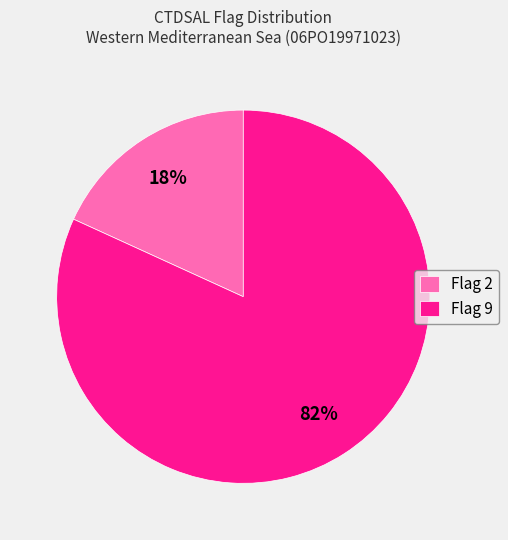

The Flag 2 slice represents 12% of the pie. True or false?

False